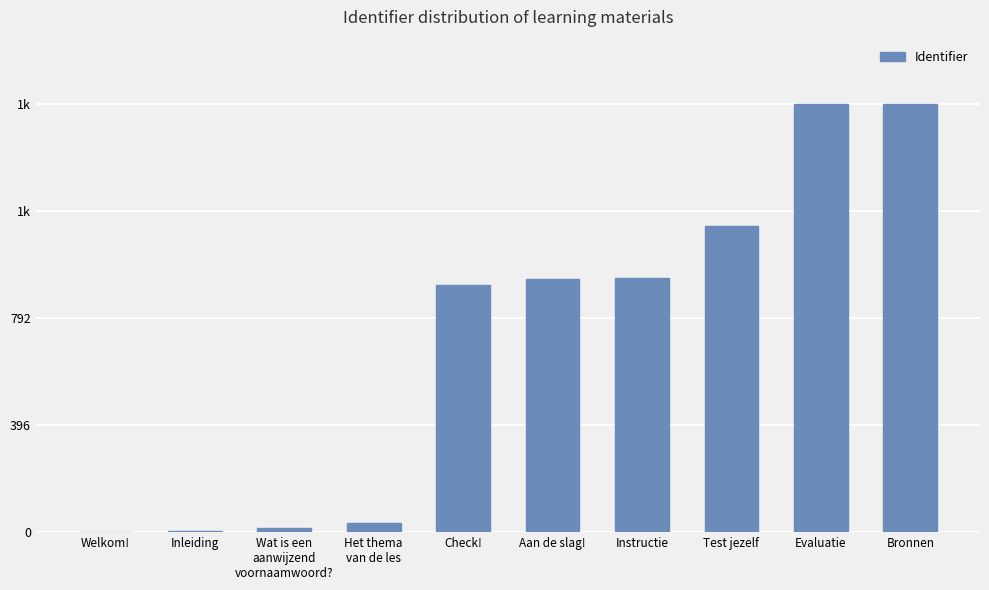

At which label does the data first exceed 938?

Instructie